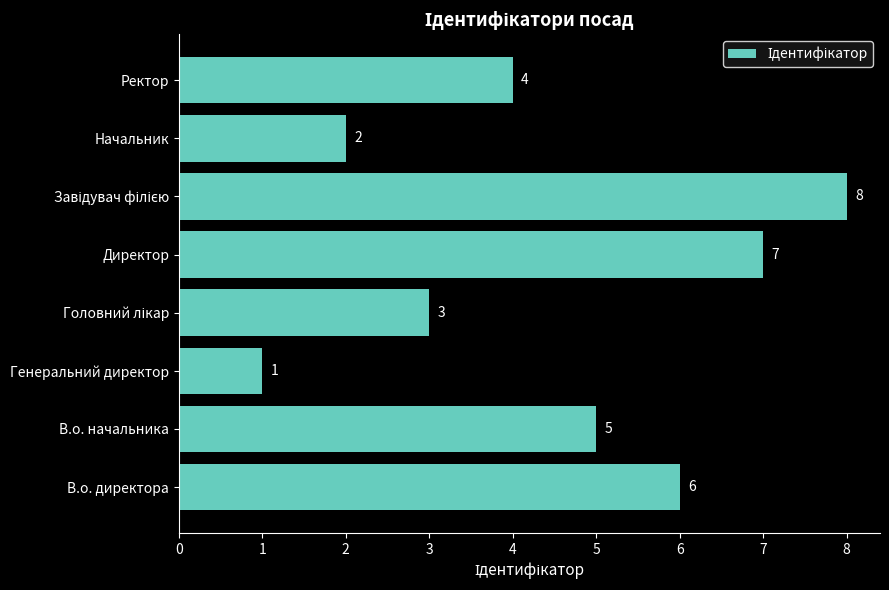

Does the chart contain any negative values?

No